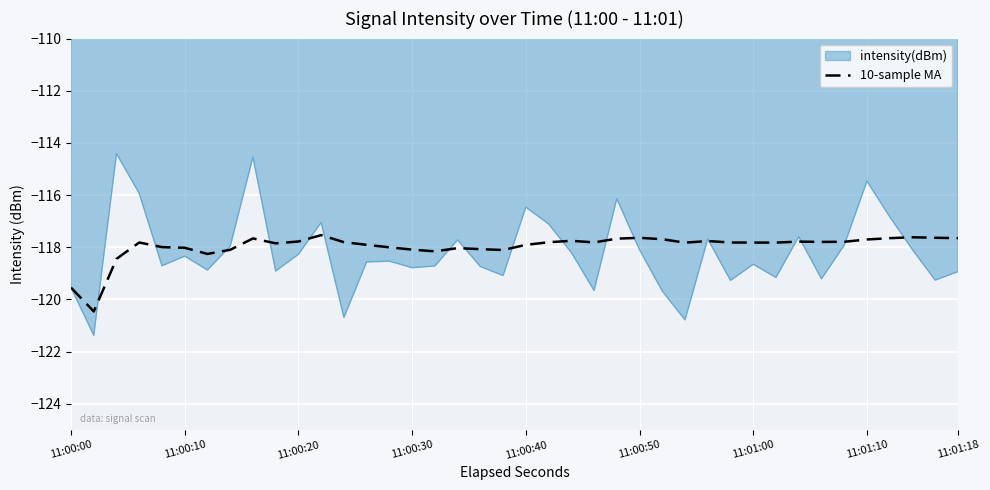

What is the greatest value displayed?

-114.4